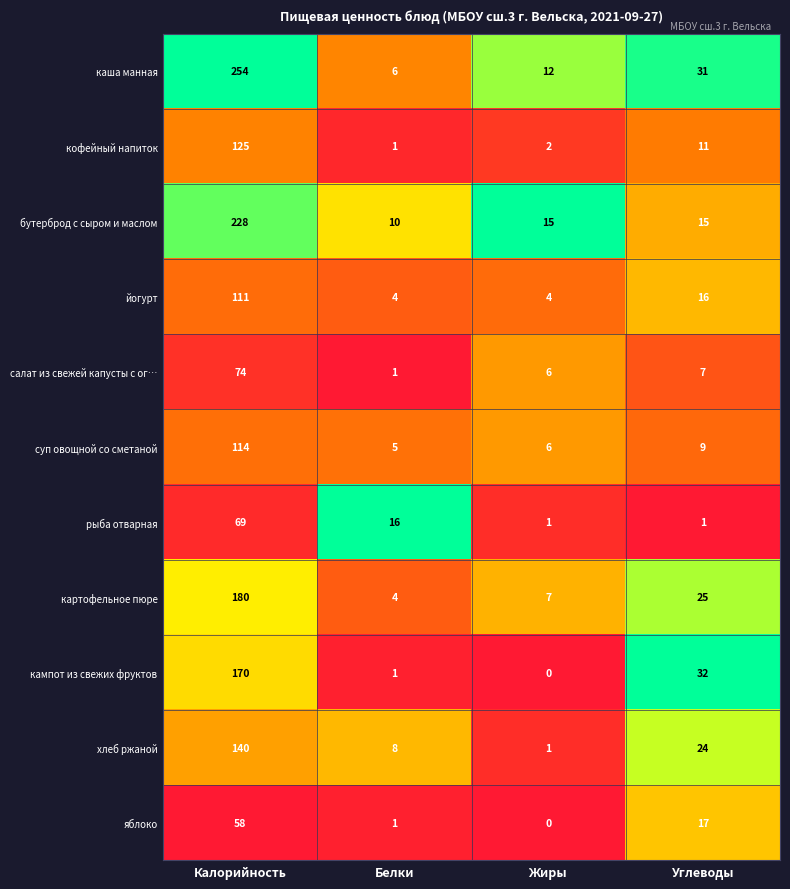

The бутерброд с сыром и маслом series shows 228 at Калорийность. True or false?

True